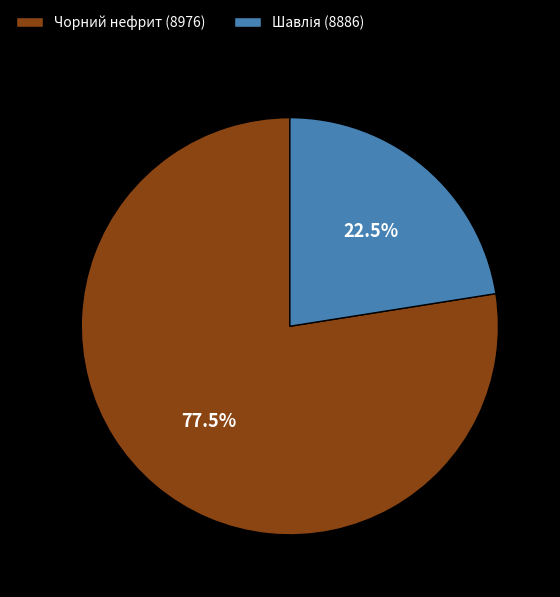

Does any single category account for the majority?

Yes